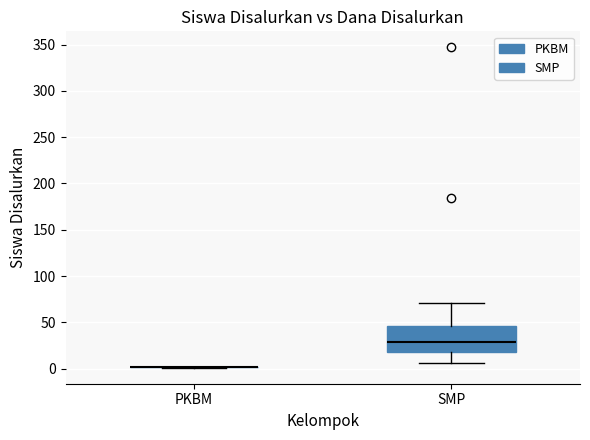

Where does the lower whisker of the box for SMP end on the y-axis? The values are not printed on the chart, so give them approximately, as read against the axis.

5